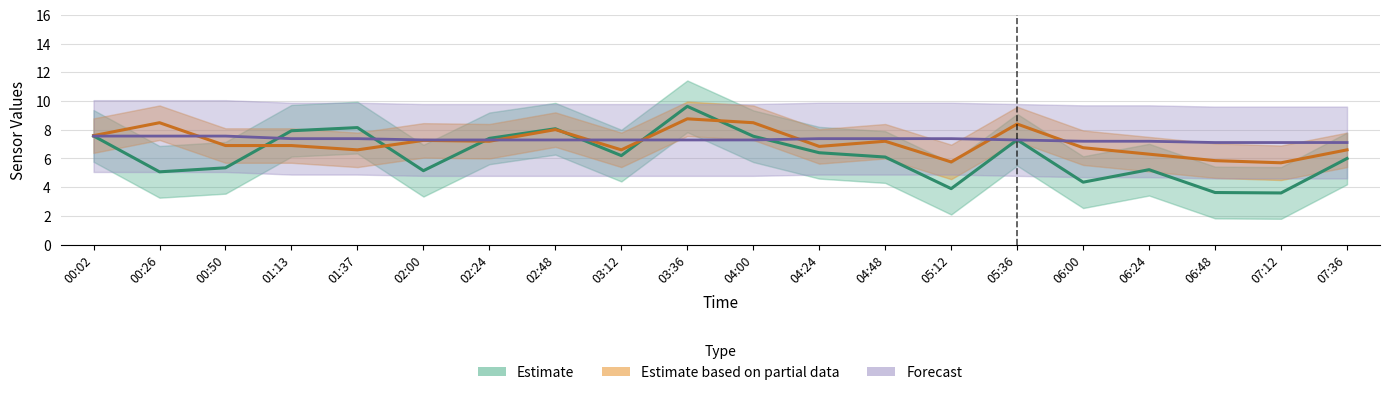

What is the average value of the Estimate (SDS_P1) series?

6.2